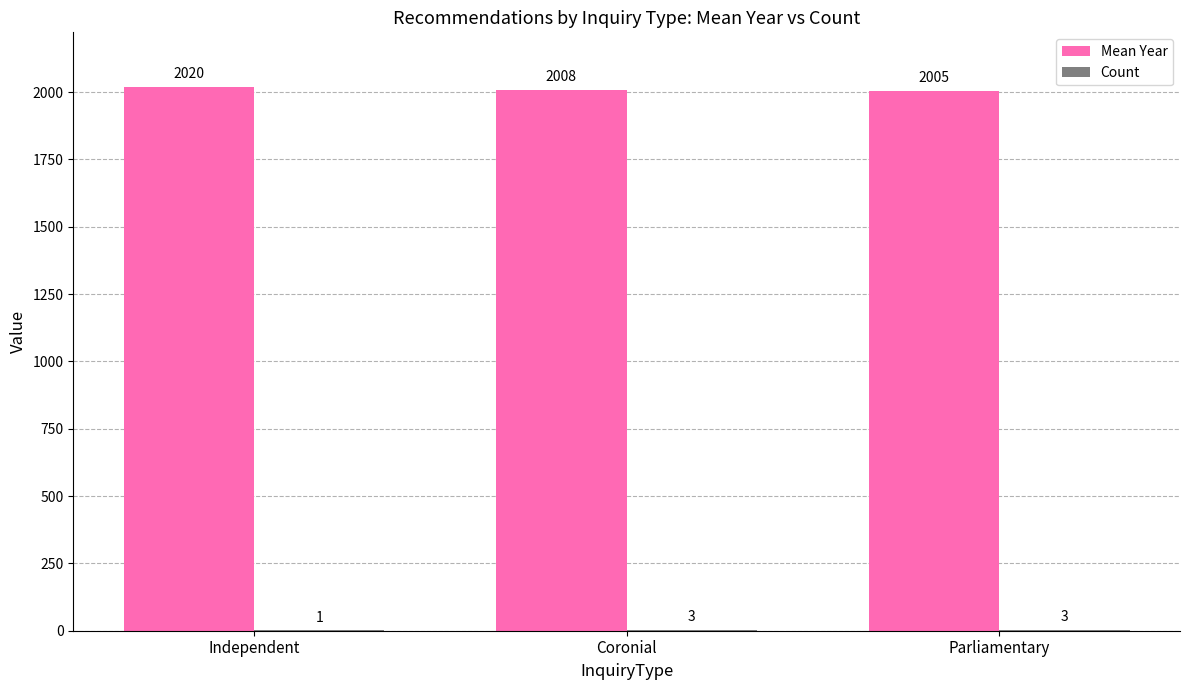

Which series changed the most between Coronial and Parliamentary?

Mean Year